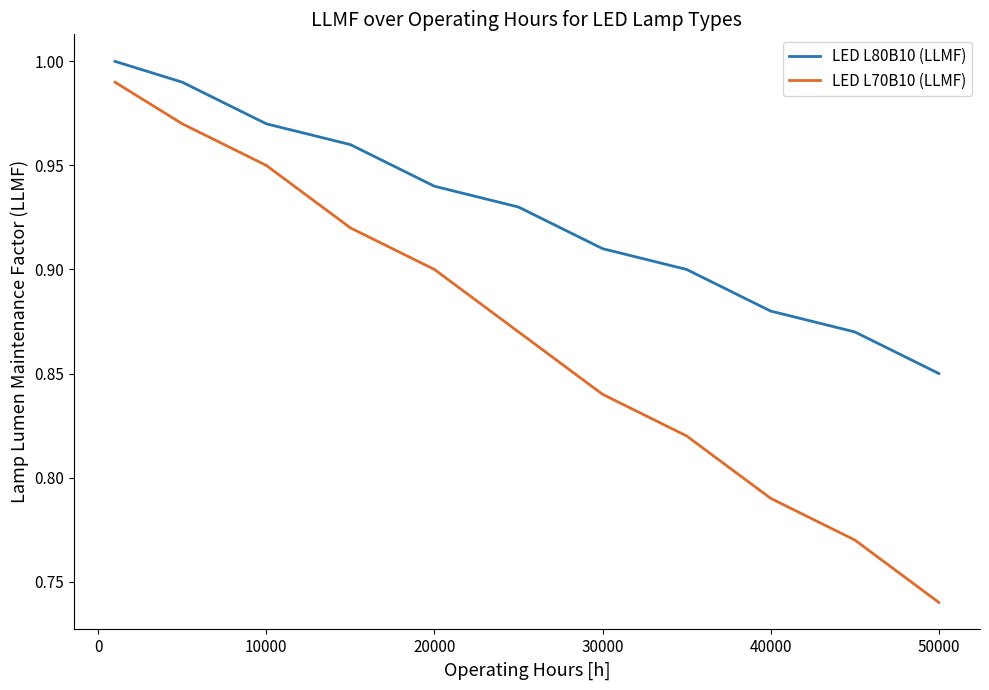

Which series has the largest total across all categories?

LED L80B10 (LLMF)